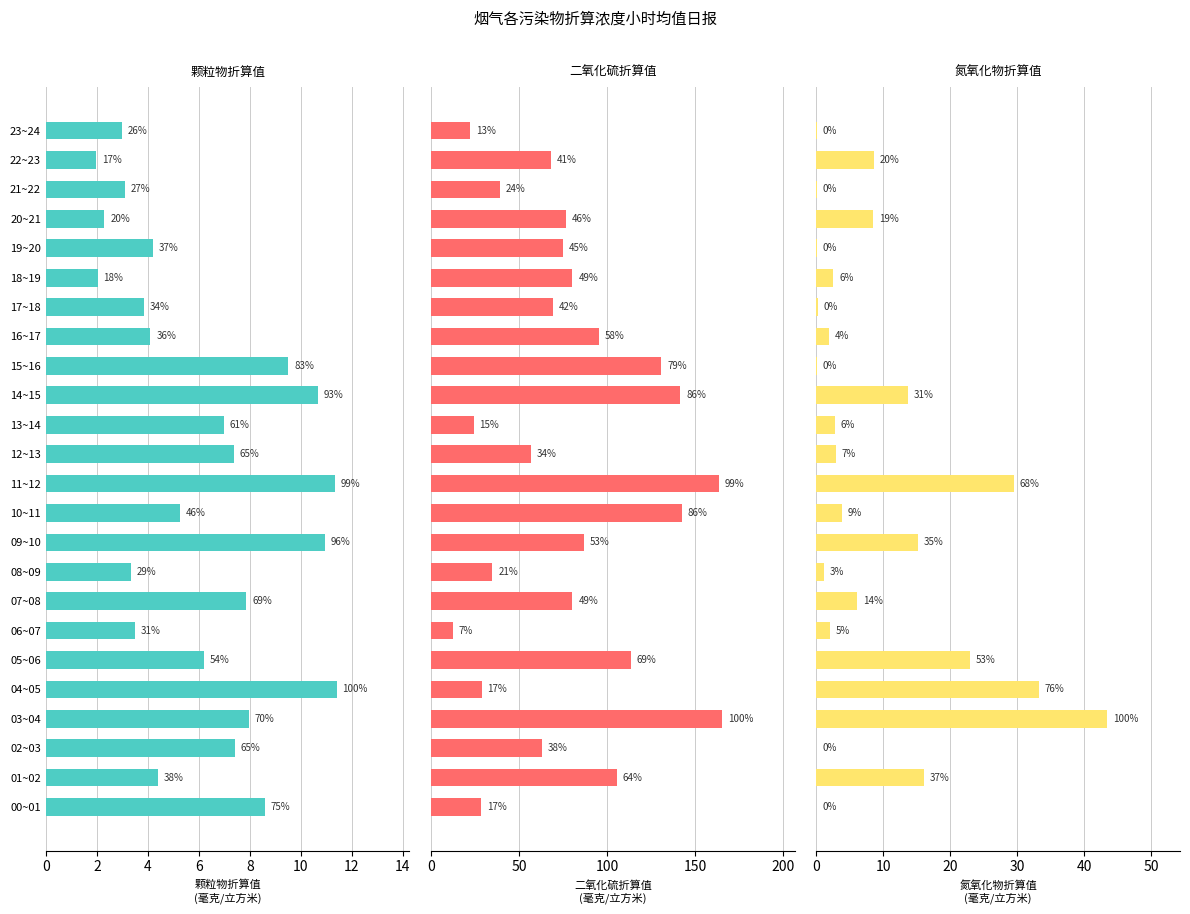

What are all the series names shown in the legend?

颗粒物折算值, 二氧化硫折算值, 氮氧化物折算值